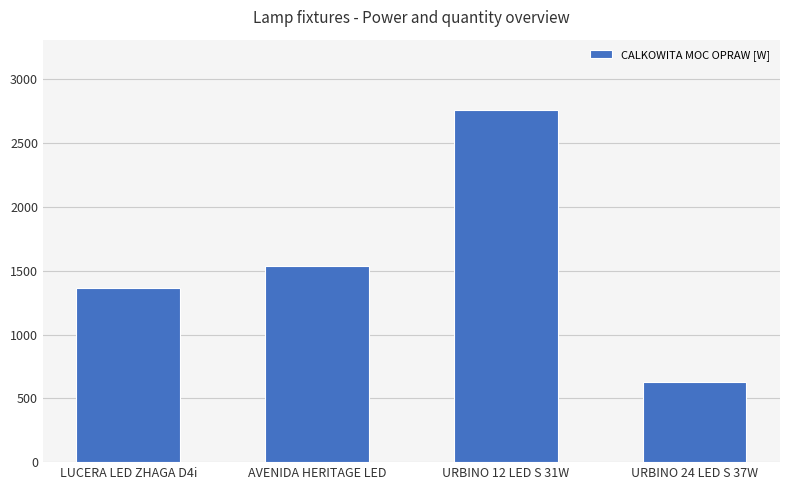

Reading right to left, list all the values displayed in this chart.

URBINO 24 LED S 37W=629	URBINO 12 LED S 31W=2759	AVENIDA HERITAGE LED=1539	LUCERA LED ZHAGA D4i=1364